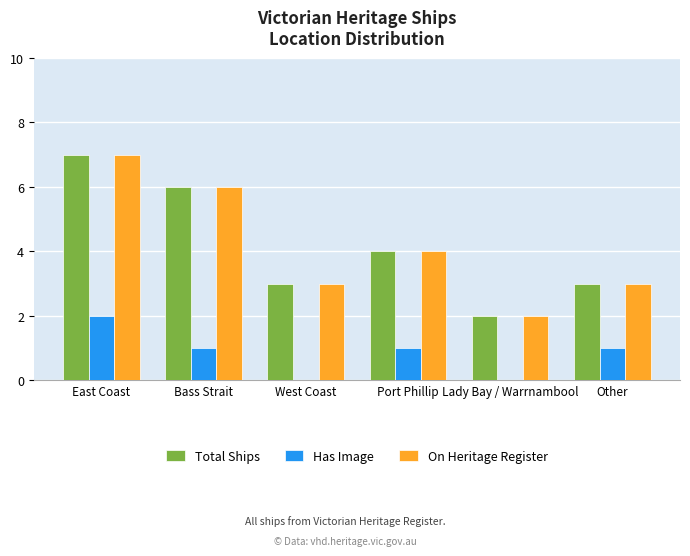

Which category has the highest value across all series?

East Coast